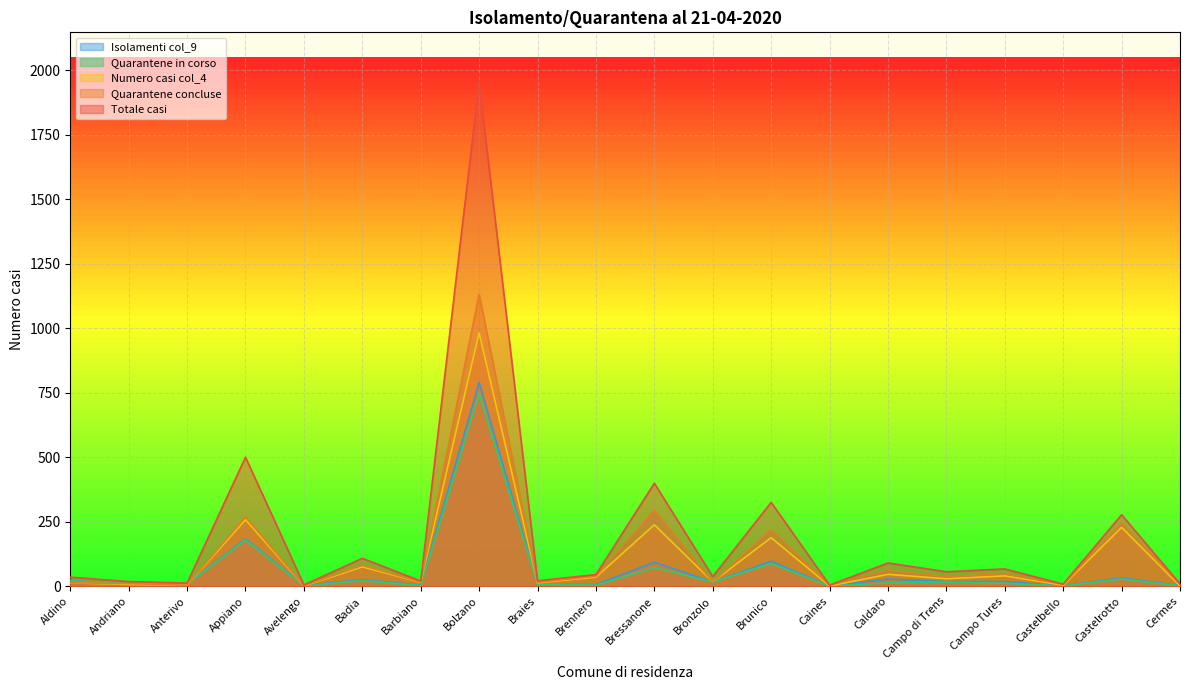

What is the difference between the second highest and second lowest values in the Totale casi series?

495